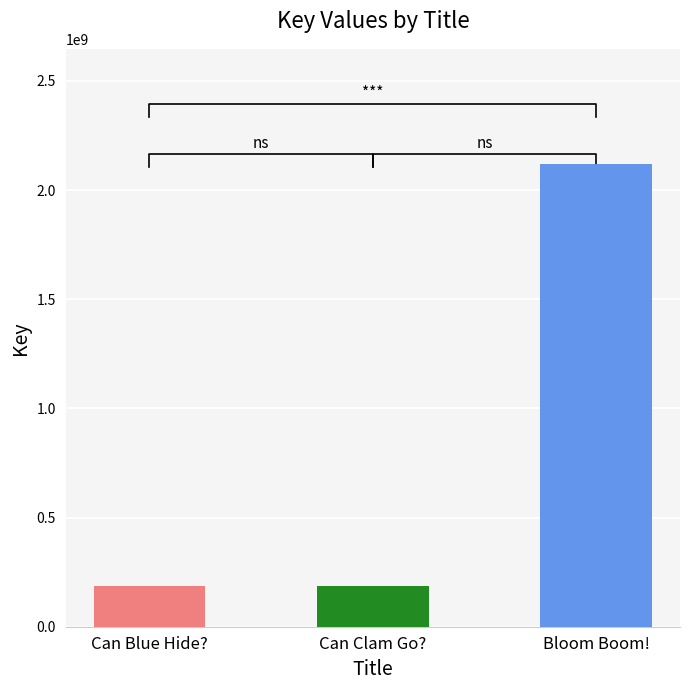

Which has a higher value, Can Blue Hide? or Can Clam Go??

Can Blue Hide?